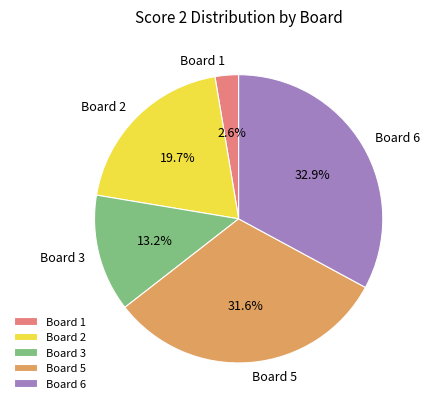

Between Board 5 and Board 3, which is larger?

Board 5